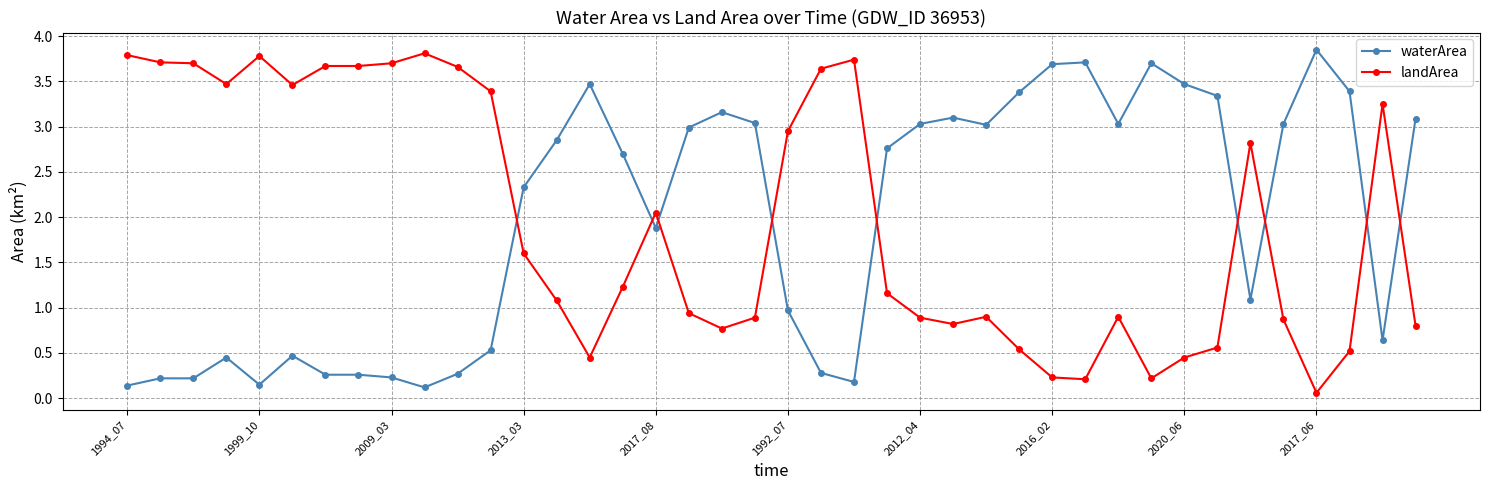

True or false: waterArea has more than 2 points higher than both neighbors.

True